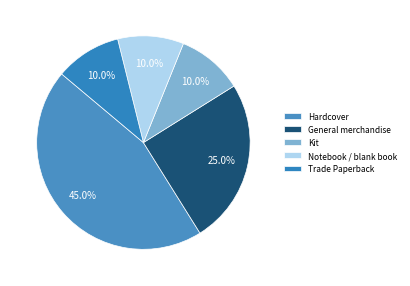

What percentage is NOT represented by General merchandise?

75.0%